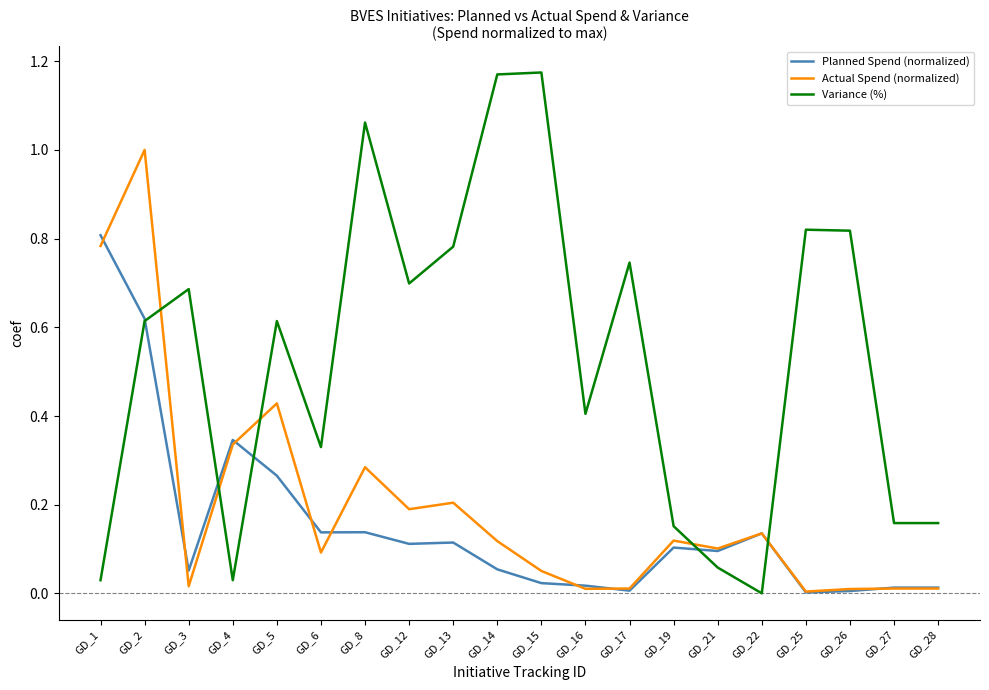

What is the sum of all Variance (%) values?

10.5